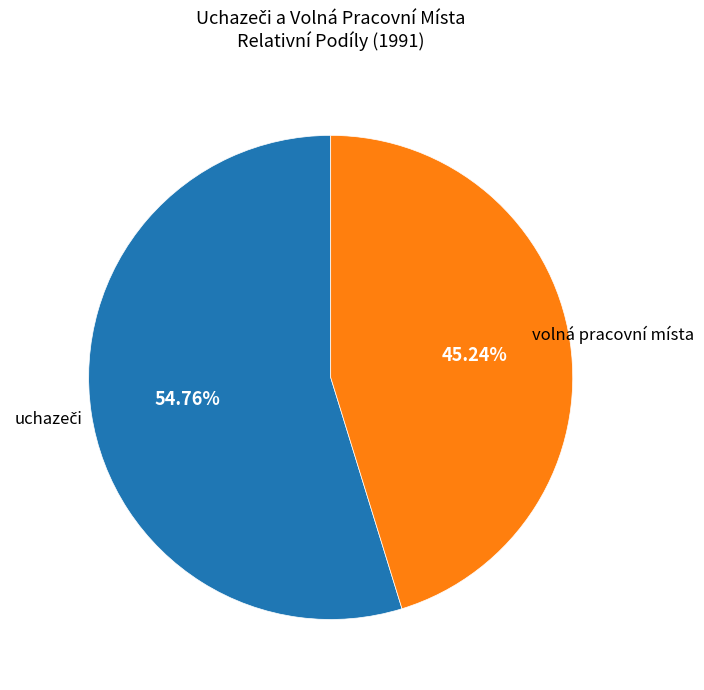

How many segments does this pie chart have?

2